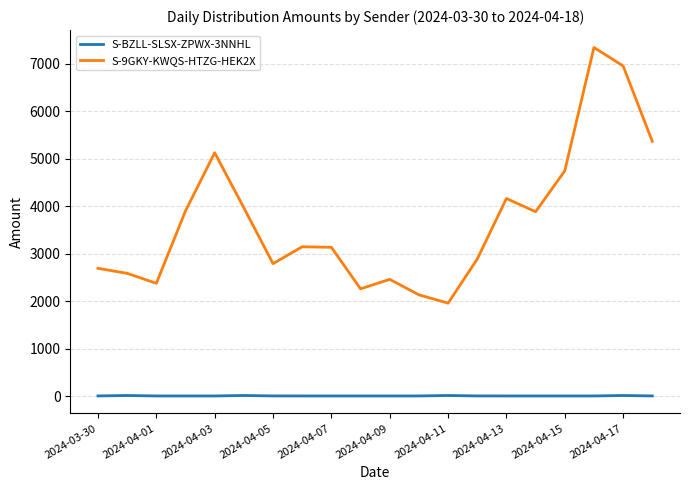

What is the maximum value shown in the chart?

7341.4